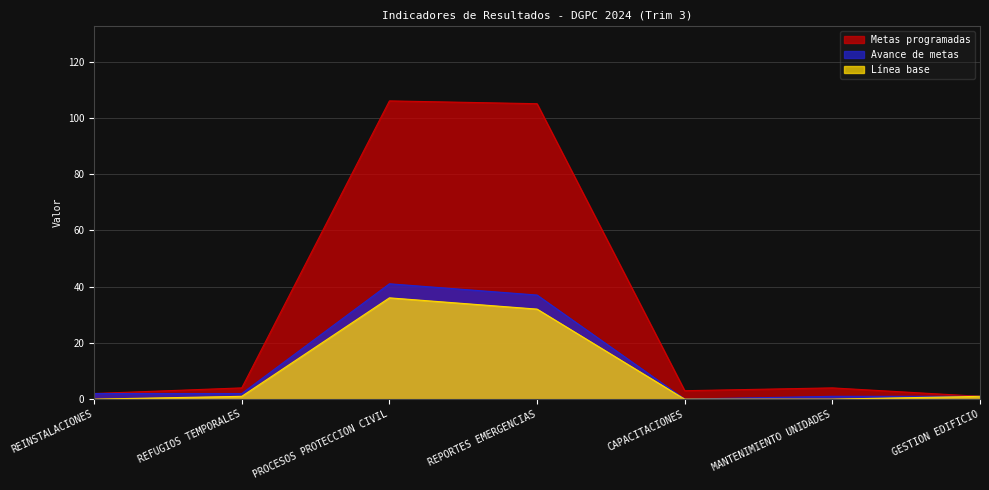

At which category does the chart reach its peak across all series?

PROCESOS PROTECCION CIVIL